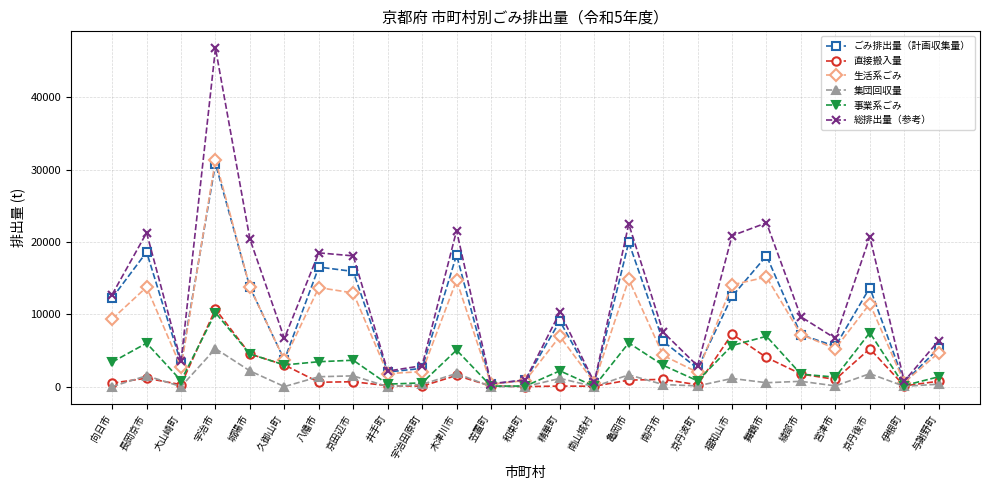

Count the number of data series in this chart.

6